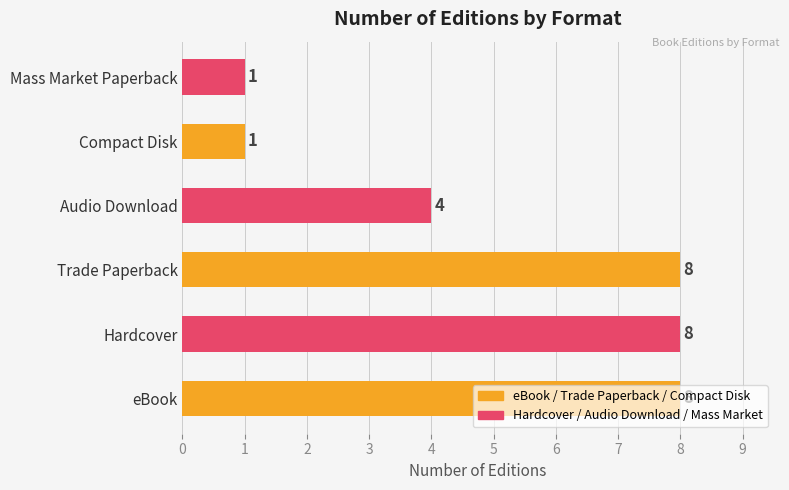

Is it true that the value at Hardcover is 13?

False